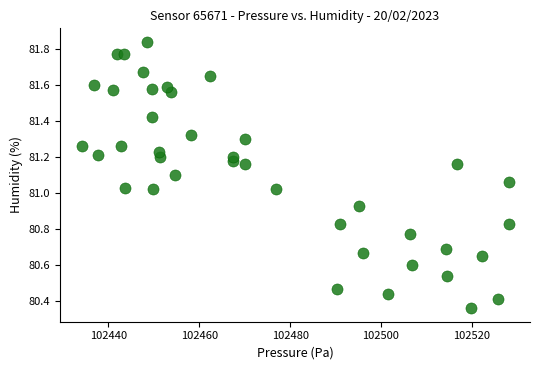

What is the range of Y values (max minus min)?

1.5